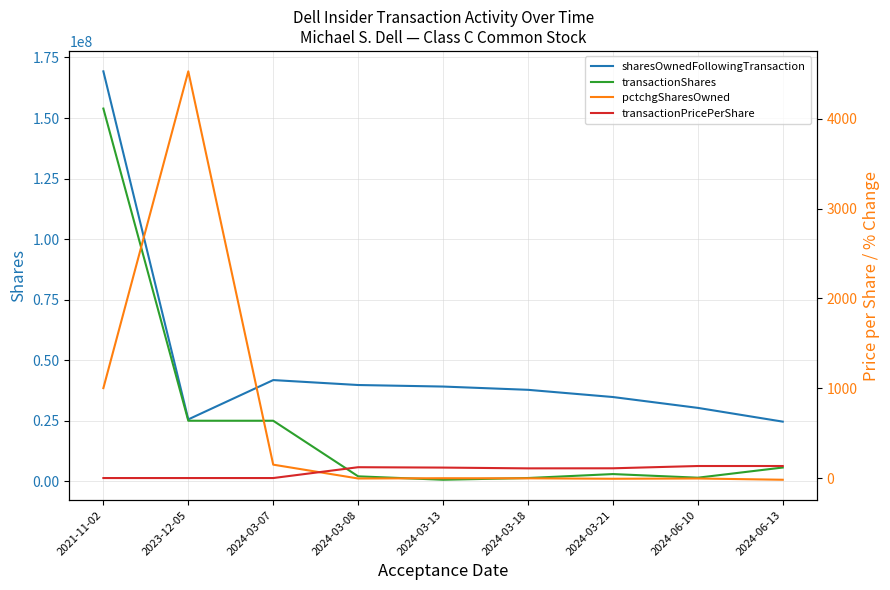

True or false: transactionPricePerShare and transactionShares cross at least once.

False